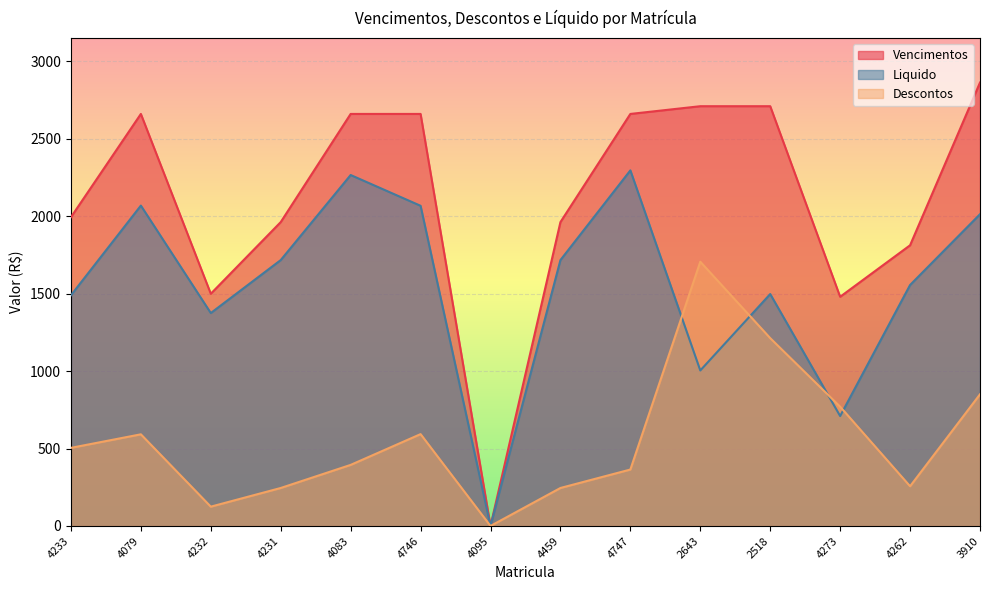

At which label does Vencimentos reach its minimum?

4095